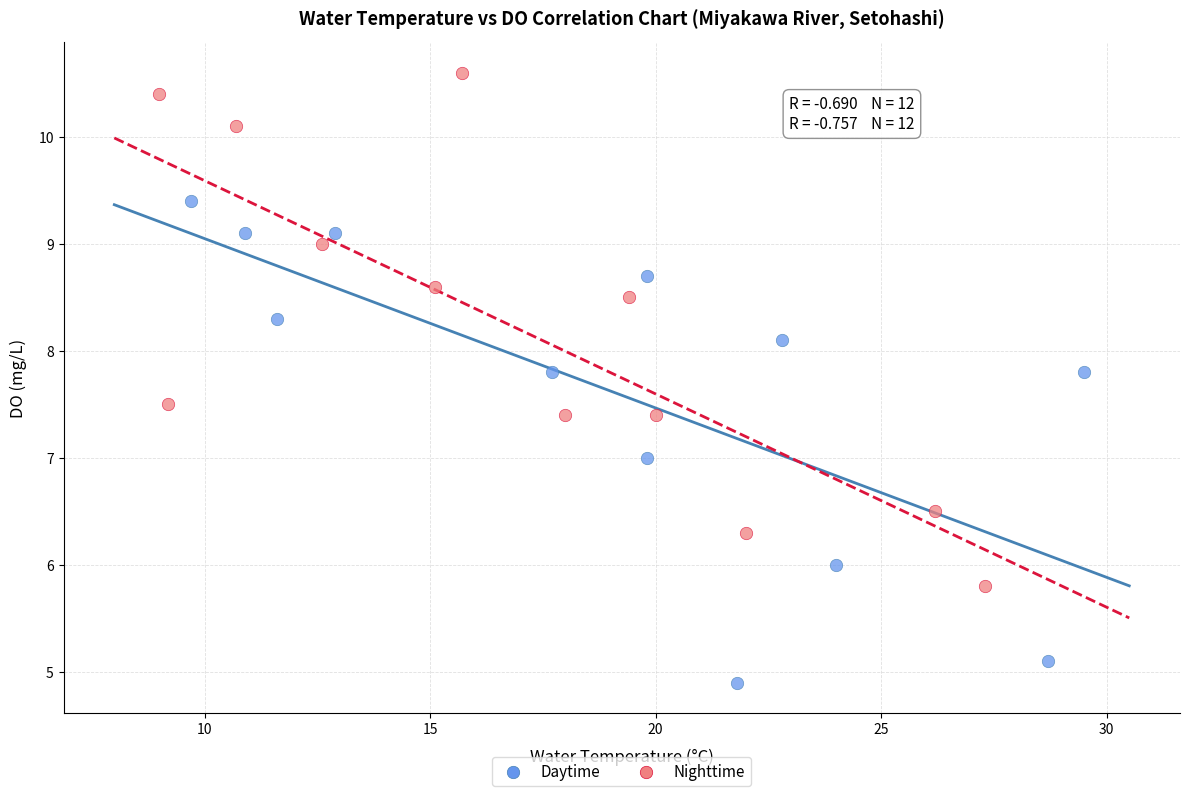

Which series has the largest Y range (max minus min)?

Nighttime